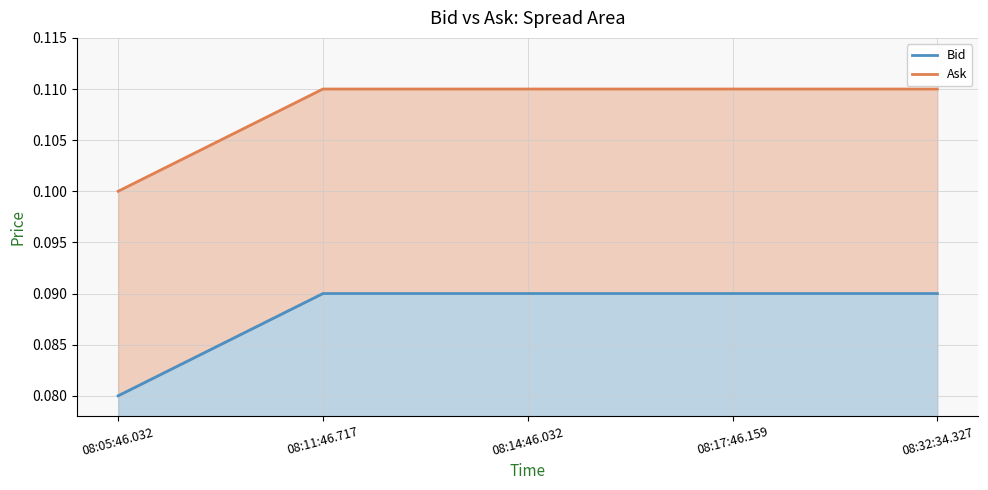

Reading left to right, extract all data points from this chart.

Bid: 08:05:46.032=0.1	08:11:46.717=0.1	08:14:46.032=0.1	08:17:46.159=0.1	08:32:34.327=0.1
Ask: 08:05:46.032=0.1	08:11:46.717=0.1	08:14:46.032=0.1	08:17:46.159=0.1	08:32:34.327=0.1